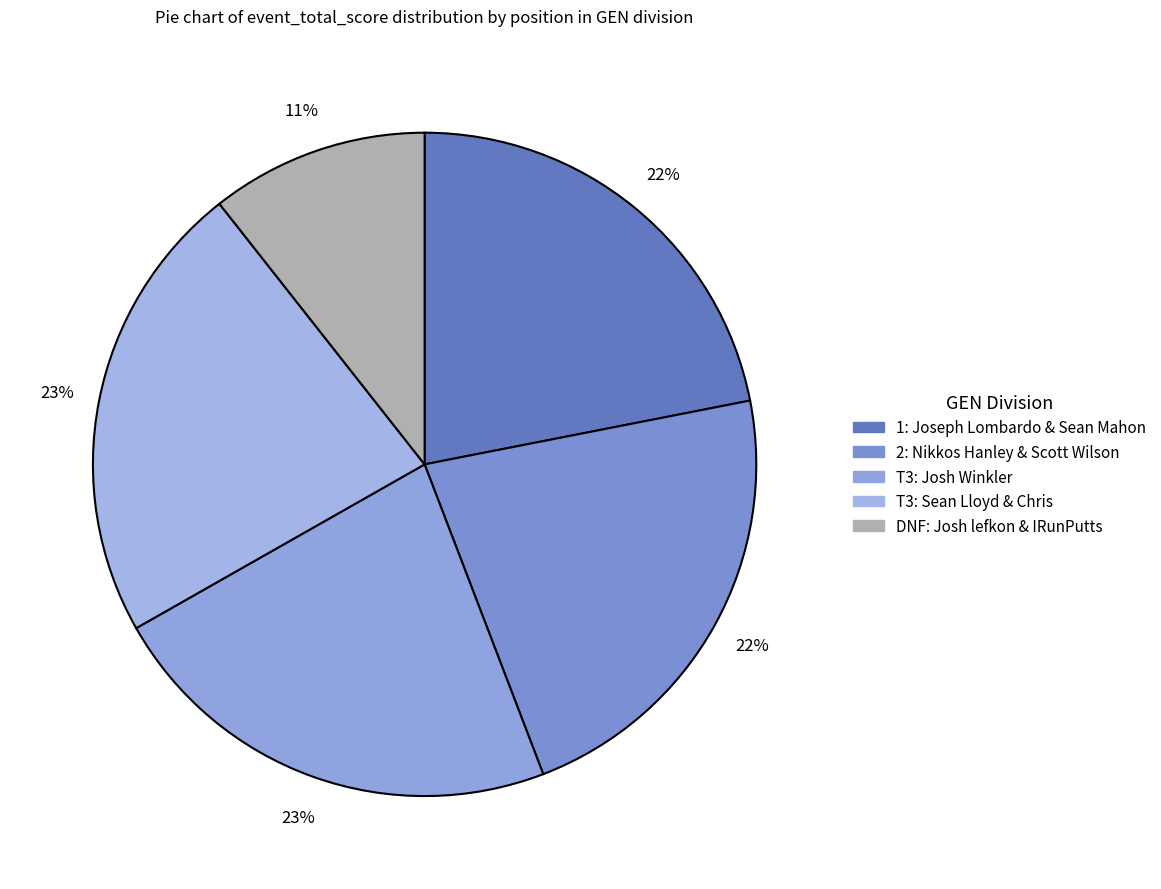

How many slices are in this pie chart?

5